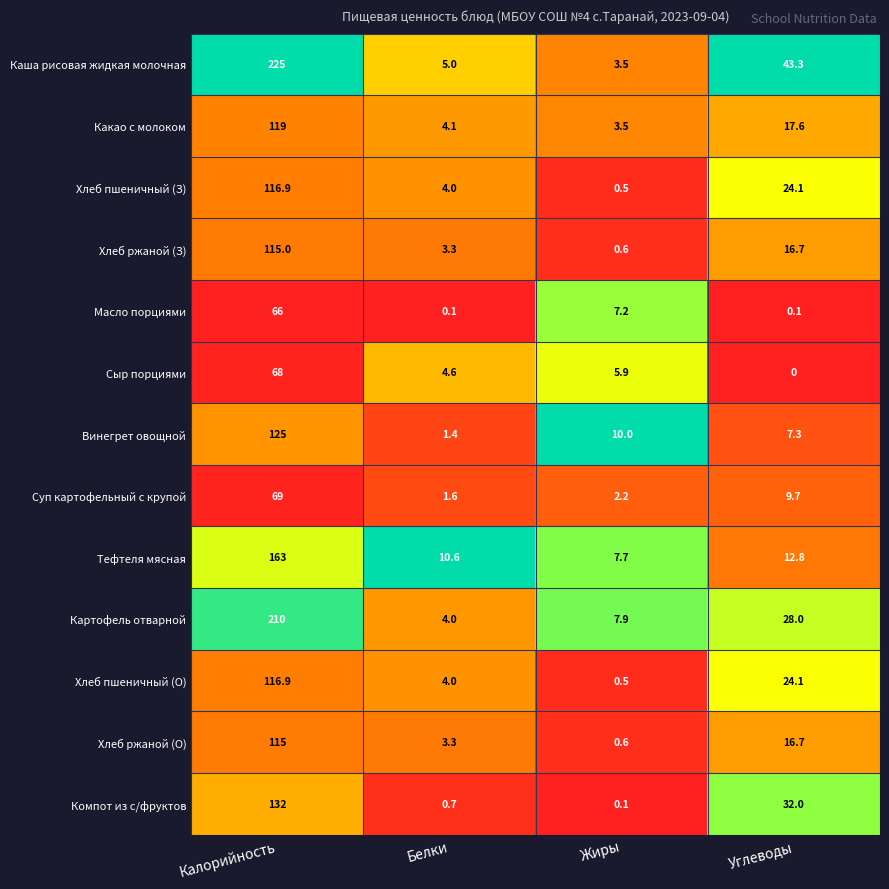

Which series changed the most between Калорийность and Углеводы?

Картофель отварной